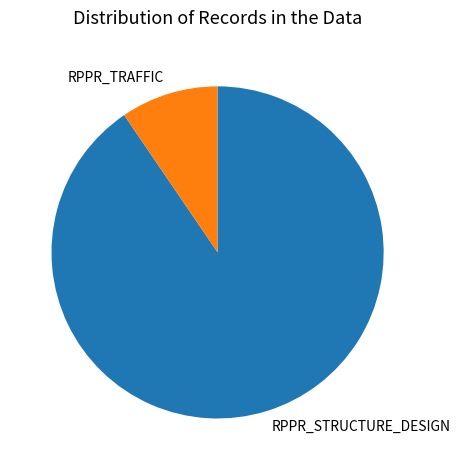

Is it true that RPPR_TRAFFIC is 18% of the pie?

False